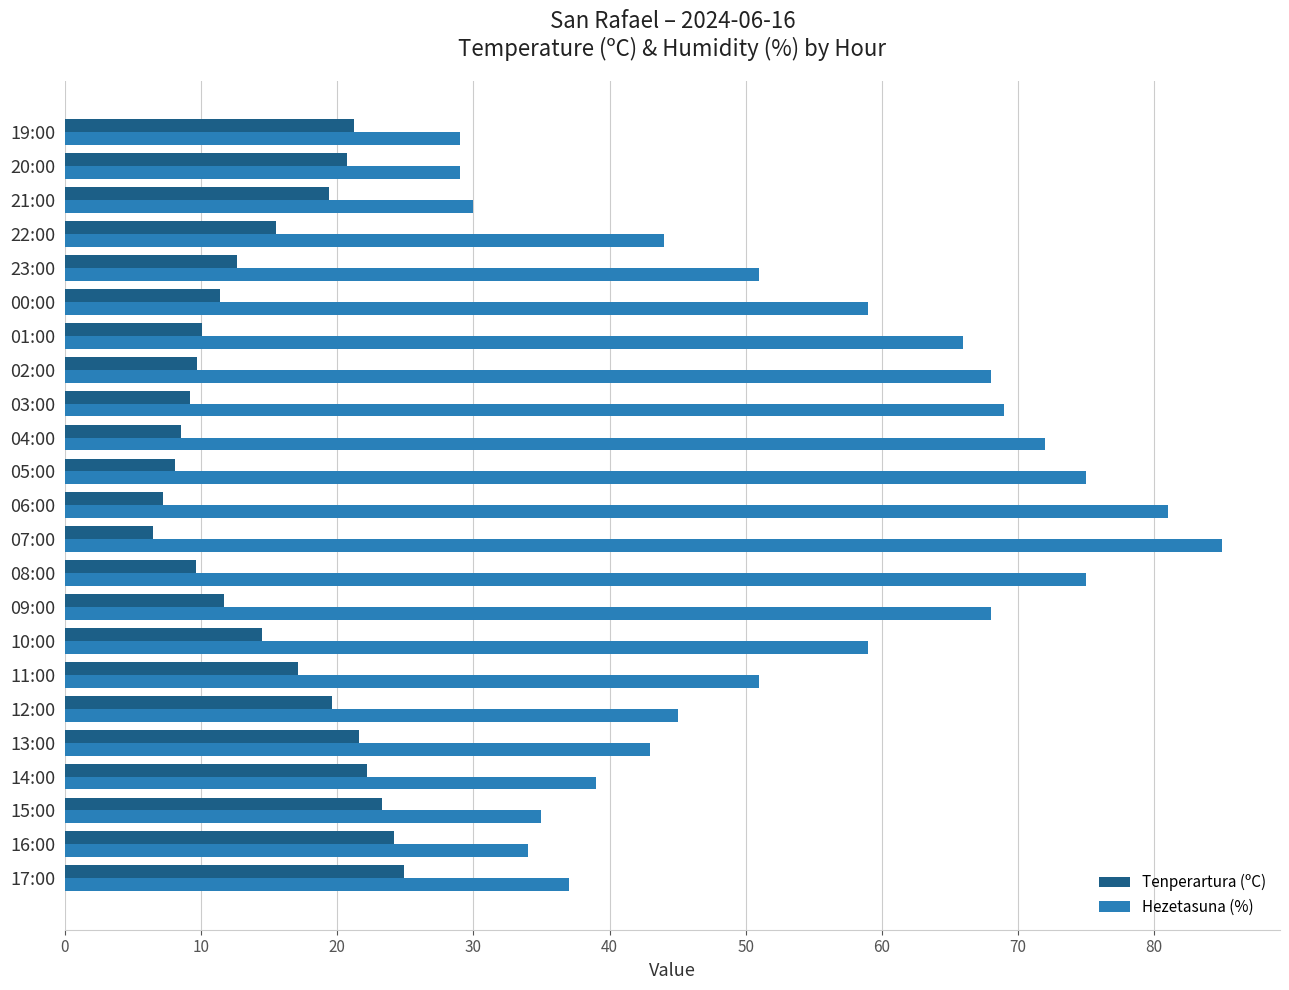

Between 16:00 and 08:00, which series saw the biggest shift?

Hezetasuna (%)